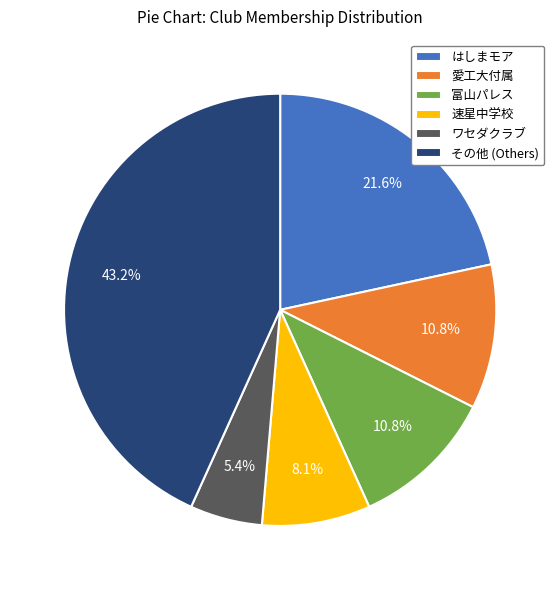

Count the number of slices in the pie.

6